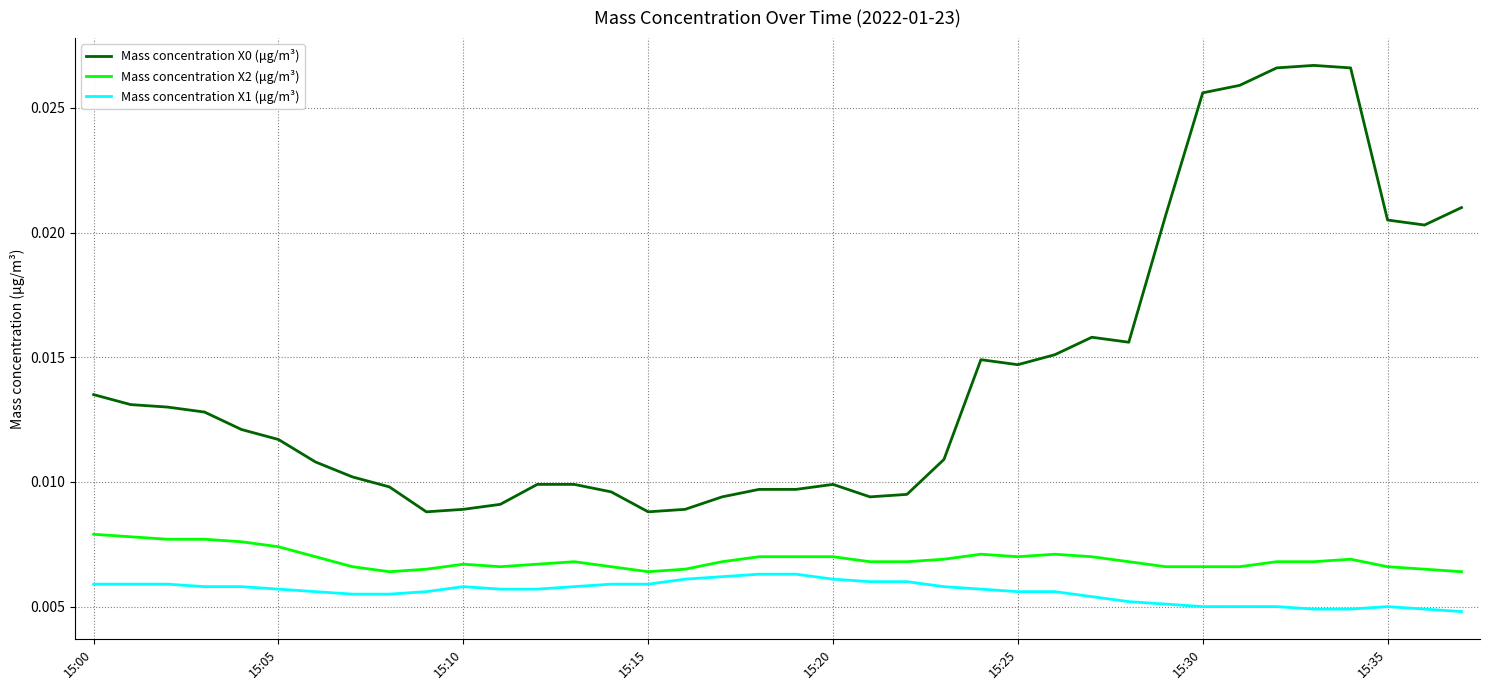

Count the Mass concentration X1 (μg/m³) values in the range 0 to 1.

38